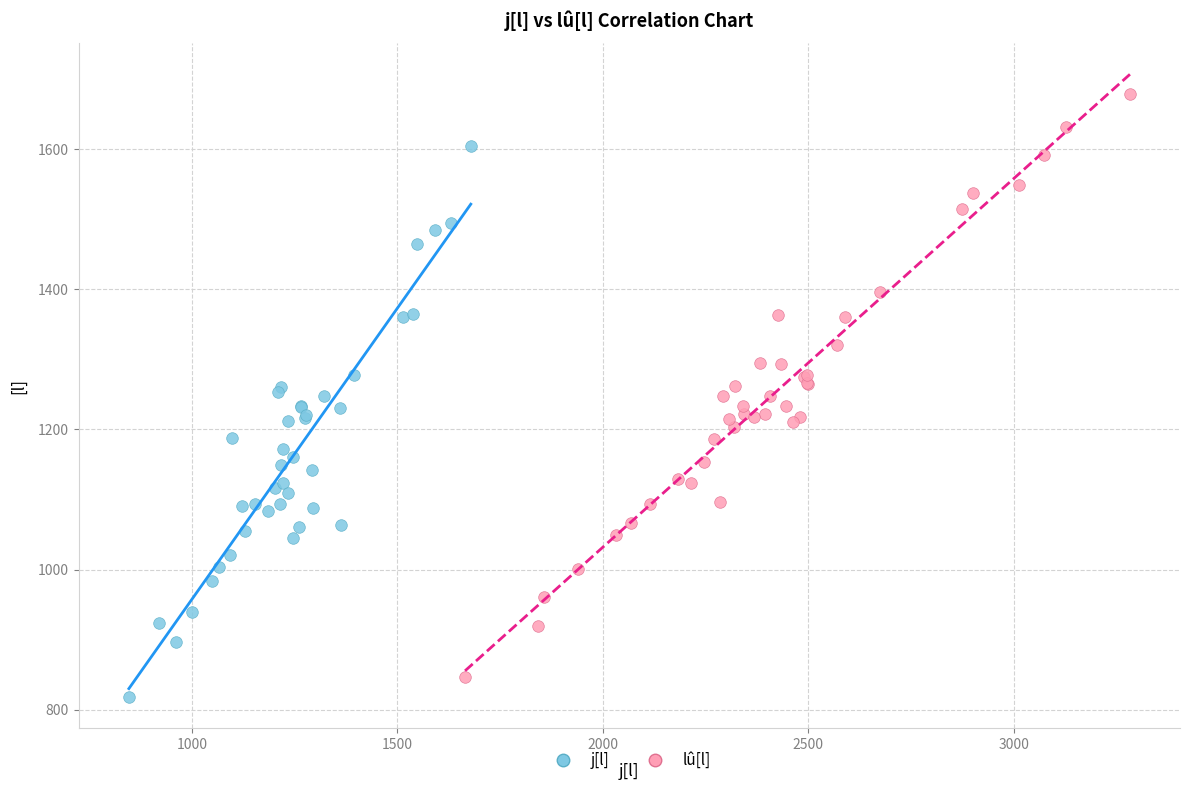

Which series has the widest spread of Y values?

lû[l]